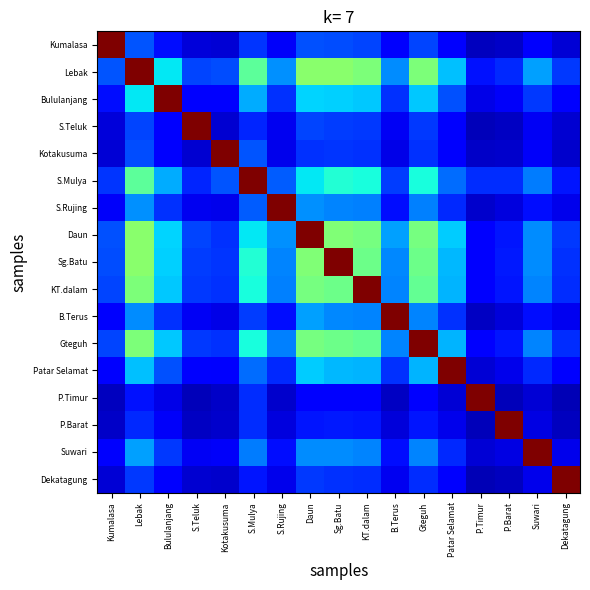

Reading left to right, transcribe all the data shown in this chart.

Kumalasa: Kumalasa=1.0	Lebak=0.2	Bululanjang=0.1	S.Teluk=0.1	Kotakusuma=0.1	S.Mulya=0.2	S.Rujing=0.1	Daun=0.2	Sg.Batu=0.2	KT.dalam=0.2	B.Terus=0.1	Gteguh=0.2	Patar Selamat=0.1	P.Timur=0.1	P.Barat=0.1	Suwari=0.1	Dekatagung=0.1
Lebak: Kumalasa=0.2	Lebak=1.0	Bululanjang=0.4	S.Teluk=0.2	Kotakusuma=0.2	S.Mulya=0.5	S.Rujing=0.3	Daun=0.5	Sg.Batu=0.5	KT.dalam=0.5	B.Terus=0.3	Gteguh=0.5	Patar Selamat=0.3	P.Timur=0.1	P.Barat=0.2	Suwari=0.3	Dekatagung=0.2
Bululanjang: Kumalasa=0.1	Lebak=0.4	Bululanjang=1.0	S.Teluk=0.1	Kotakusuma=0.1	S.Mulya=0.3	S.Rujing=0.2	Daun=0.3	Sg.Batu=0.3	KT.dalam=0.3	B.Terus=0.2	Gteguh=0.3	Patar Selamat=0.2	P.Timur=0.1	P.Barat=0.1	Suwari=0.2	Dekatagung=0.1
S.Teluk: Kumalasa=0.1	Lebak=0.2	Bululanjang=0.1	S.Teluk=1.0	Kotakusuma=0.1	S.Mulya=0.2	S.Rujing=0.1	Daun=0.2	Sg.Batu=0.2	KT.dalam=0.2	B.Terus=0.1	Gteguh=0.2	Patar Selamat=0.1	P.Timur=0.1	P.Barat=0.1	Suwari=0.1	Dekatagung=0.1
Kotakusuma: Kumalasa=0.1	Lebak=0.2	Bululanjang=0.1	S.Teluk=0.1	Kotakusuma=1.0	S.Mulya=0.2	S.Rujing=0.1	Daun=0.2	Sg.Batu=0.2	KT.dalam=0.2	B.Terus=0.1	Gteguh=0.2	Patar Selamat=0.1	P.Timur=0.1	P.Barat=0.1	Suwari=0.1	Dekatagung=0.1
S.Mulya: Kumalasa=0.2	Lebak=0.5	Bululanjang=0.3	S.Teluk=0.2	Kotakusuma=0.2	S.Mulya=1.0	S.Rujing=0.2	Daun=0.4	Sg.Batu=0.4	KT.dalam=0.4	B.Terus=0.2	Gteguh=0.4	Patar Selamat=0.2	P.Timur=0.2	P.Barat=0.2	Suwari=0.2	Dekatagung=0.1
S.Rujing: Kumalasa=0.1	Lebak=0.3	Bululanjang=0.2	S.Teluk=0.1	Kotakusuma=0.1	S.Mulya=0.2	S.Rujing=1.0	Daun=0.3	Sg.Batu=0.3	KT.dalam=0.3	B.Terus=0.1	Gteguh=0.3	Patar Selamat=0.2	P.Timur=0.1	P.Barat=0.1	Suwari=0.1	Dekatagung=0.1
Daun: Kumalasa=0.2	Lebak=0.5	Bululanjang=0.3	S.Teluk=0.2	Kotakusuma=0.2	S.Mulya=0.4	S.Rujing=0.3	Daun=1.0	Sg.Batu=0.5	KT.dalam=0.5	B.Terus=0.3	Gteguh=0.5	Patar Selamat=0.3	P.Timur=0.1	P.Barat=0.1	Suwari=0.3	Dekatagung=0.2
Sg.Batu: Kumalasa=0.2	Lebak=0.5	Bululanjang=0.3	S.Teluk=0.2	Kotakusuma=0.2	S.Mulya=0.4	S.Rujing=0.3	Daun=0.5	Sg.Batu=1.0	KT.dalam=0.5	B.Terus=0.3	Gteguh=0.5	Patar Selamat=0.3	P.Timur=0.1	P.Barat=0.2	Suwari=0.3	Dekatagung=0.2
KT.dalam: Kumalasa=0.2	Lebak=0.5	Bululanjang=0.3	S.Teluk=0.2	Kotakusuma=0.2	S.Mulya=0.4	S.Rujing=0.3	Daun=0.5	Sg.Batu=0.5	KT.dalam=1.0	B.Terus=0.3	Gteguh=0.5	Patar Selamat=0.3	P.Timur=0.1	P.Barat=0.1	Suwari=0.3	Dekatagung=0.2
B.Terus: Kumalasa=0.1	Lebak=0.3	Bululanjang=0.2	S.Teluk=0.1	Kotakusuma=0.1	S.Mulya=0.2	S.Rujing=0.1	Daun=0.3	Sg.Batu=0.3	KT.dalam=0.3	B.Terus=1.0	Gteguh=0.3	Patar Selamat=0.2	P.Timur=0.1	P.Barat=0.1	Suwari=0.1	Dekatagung=0.1
Gteguh: Kumalasa=0.2	Lebak=0.5	Bululanjang=0.3	S.Teluk=0.2	Kotakusuma=0.2	S.Mulya=0.4	S.Rujing=0.3	Daun=0.5	Sg.Batu=0.5	KT.dalam=0.5	B.Terus=0.3	Gteguh=1.0	Patar Selamat=0.3	P.Timur=0.1	P.Barat=0.1	Suwari=0.3	Dekatagung=0.2
Patar Selamat: Kumalasa=0.1	Lebak=0.3	Bululanjang=0.2	S.Teluk=0.1	Kotakusuma=0.1	S.Mulya=0.2	S.Rujing=0.2	Daun=0.3	Sg.Batu=0.3	KT.dalam=0.3	B.Terus=0.2	Gteguh=0.3	Patar Selamat=1.0	P.Timur=0.1	P.Barat=0.1	Suwari=0.2	Dekatagung=0.1
P.Timur: Kumalasa=0.1	Lebak=0.1	Bululanjang=0.1	S.Teluk=0.1	Kotakusuma=0.1	S.Mulya=0.2	S.Rujing=0.1	Daun=0.1	Sg.Batu=0.1	KT.dalam=0.1	B.Terus=0.1	Gteguh=0.1	Patar Selamat=0.1	P.Timur=1.0	P.Barat=0.1	Suwari=0.1	Dekatagung=0.0
P.Barat: Kumalasa=0.1	Lebak=0.2	Bululanjang=0.1	S.Teluk=0.1	Kotakusuma=0.1	S.Mulya=0.2	S.Rujing=0.1	Daun=0.1	Sg.Batu=0.2	KT.dalam=0.1	B.Terus=0.1	Gteguh=0.1	Patar Selamat=0.1	P.Timur=0.1	P.Barat=1.0	Suwari=0.1	Dekatagung=0.1
Suwari: Kumalasa=0.1	Lebak=0.3	Bululanjang=0.2	S.Teluk=0.1	Kotakusuma=0.1	S.Mulya=0.2	S.Rujing=0.1	Daun=0.3	Sg.Batu=0.3	KT.dalam=0.3	B.Terus=0.1	Gteguh=0.3	Patar Selamat=0.2	P.Timur=0.1	P.Barat=0.1	Suwari=1.0	Dekatagung=0.1
Dekatagung: Kumalasa=0.1	Lebak=0.2	Bululanjang=0.1	S.Teluk=0.1	Kotakusuma=0.1	S.Mulya=0.1	S.Rujing=0.1	Daun=0.2	Sg.Batu=0.2	KT.dalam=0.2	B.Terus=0.1	Gteguh=0.2	Patar Selamat=0.1	P.Timur=0.0	P.Barat=0.1	Suwari=0.1	Dekatagung=1.0